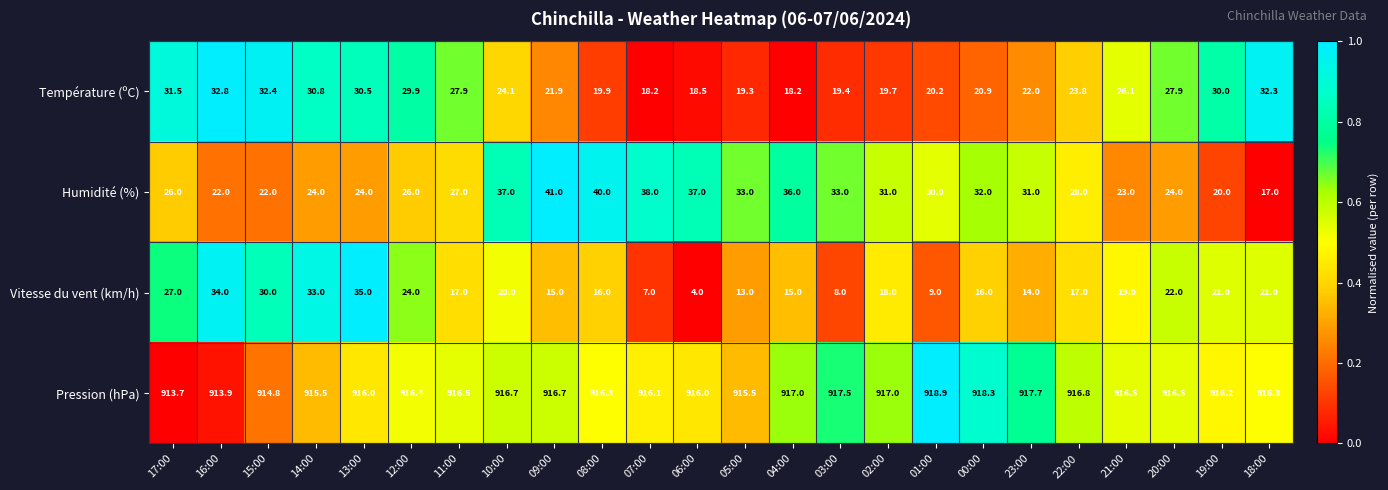

Is it true that Vitesse du vent (km/h) equals 34.0 at 16:00?

True